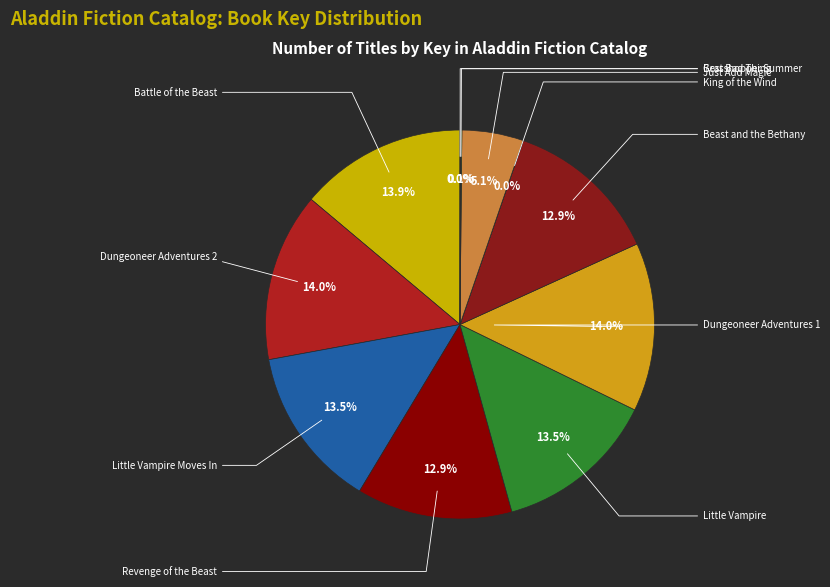

To the nearest percent, what is the average slice percentage?

9%